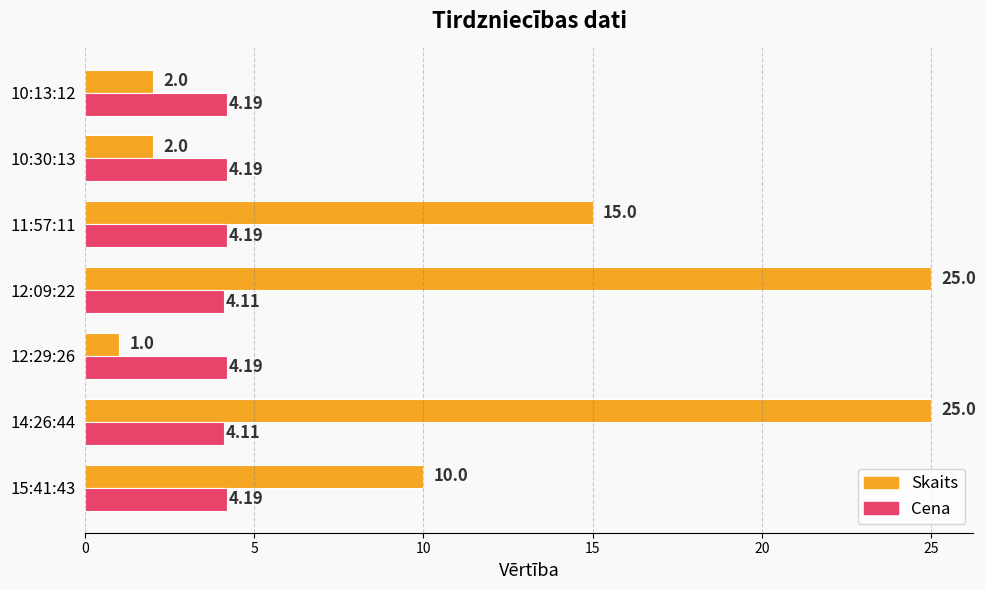

What is the sum of all Skaits values?

80.0